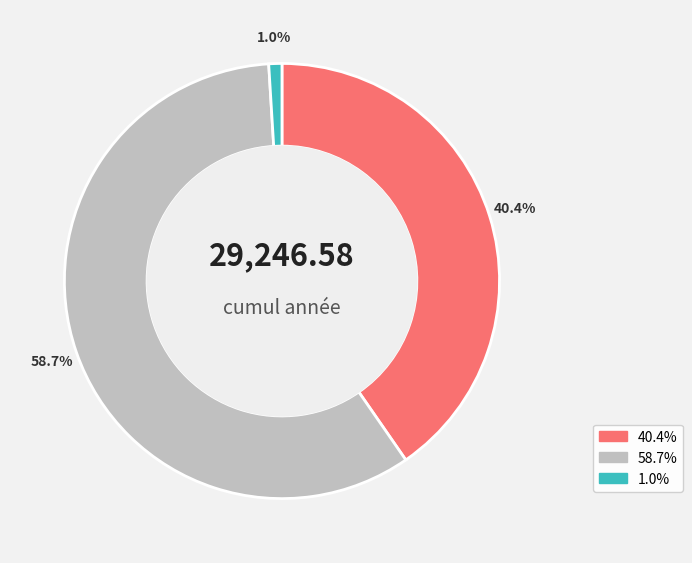

Is there any slice that represents more than half of the pie?

Yes